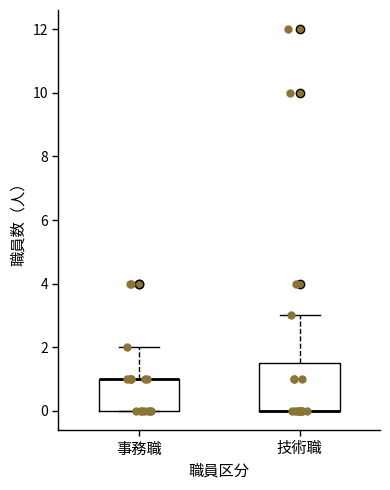

Where is the lower edge of the box for 事務職 on the y-axis? The values are not printed on the chart, so give them approximately, as read against the axis.

0.0